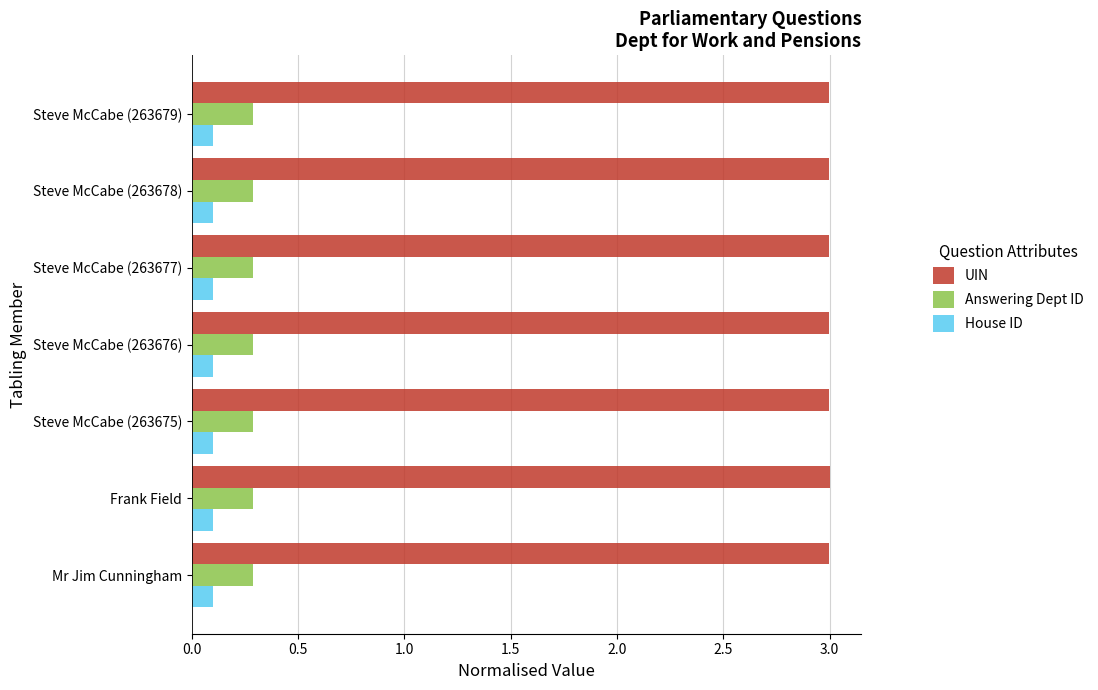

What value does the Answering Dept ID series have at Mr Jim Cunningham?

0.3